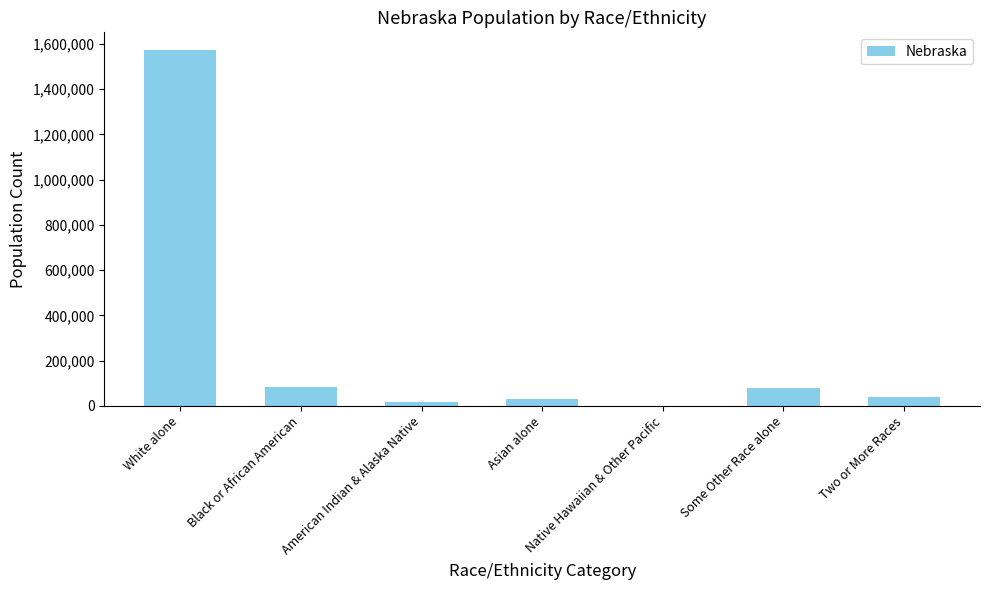

Which category has the highest value across all series?

White alone